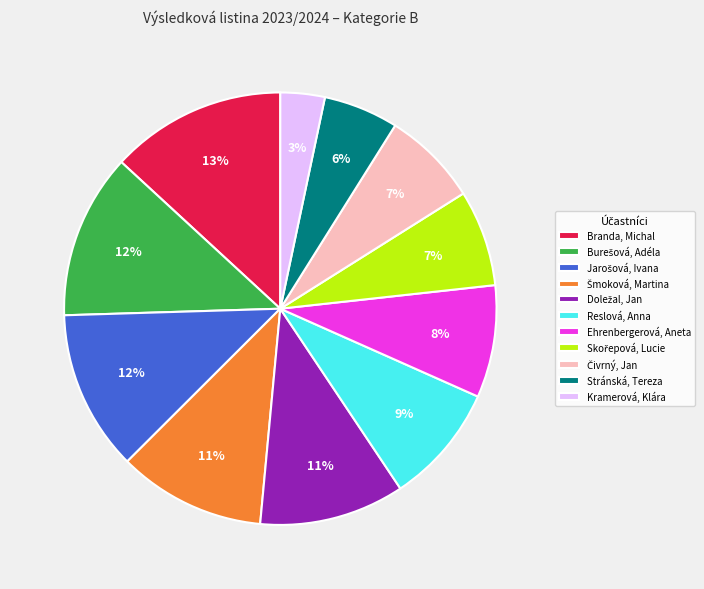

True or false: Ehrenbergerová, Aneta accounts for 18% of the total.

False